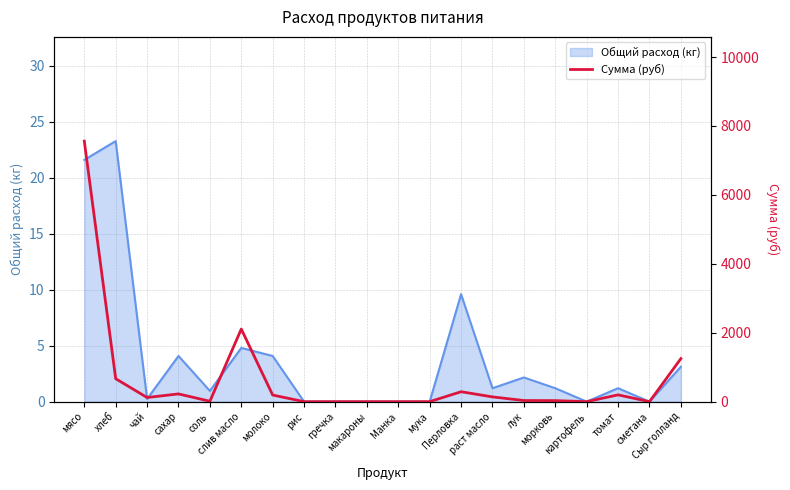

What is the maximum value for Общий расход (кг)?

23.3